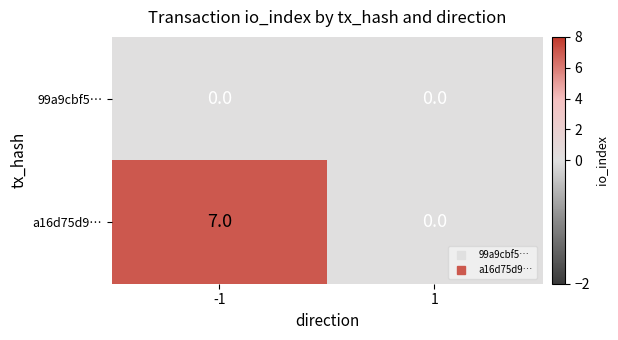

What is the maximum value for a16d75d9…?

7